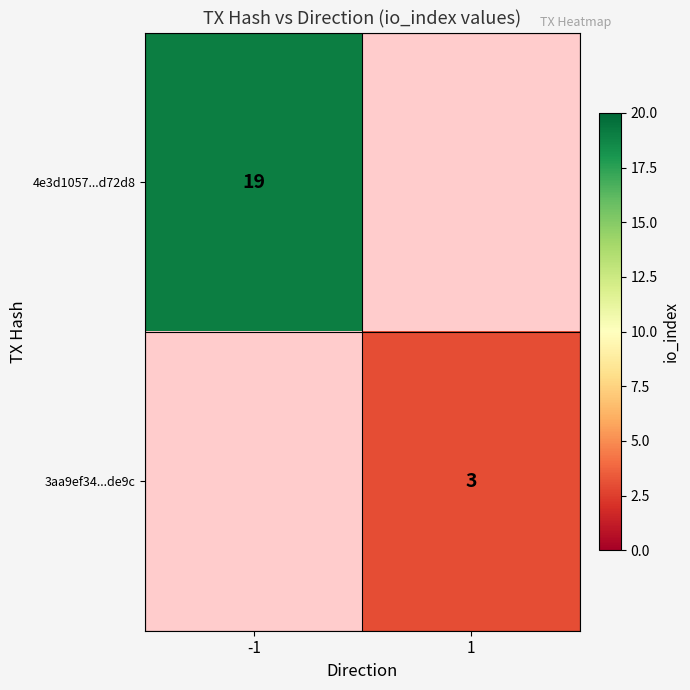

Is it true that 4e3d1057...d72d8 equals 19 at -1?

True